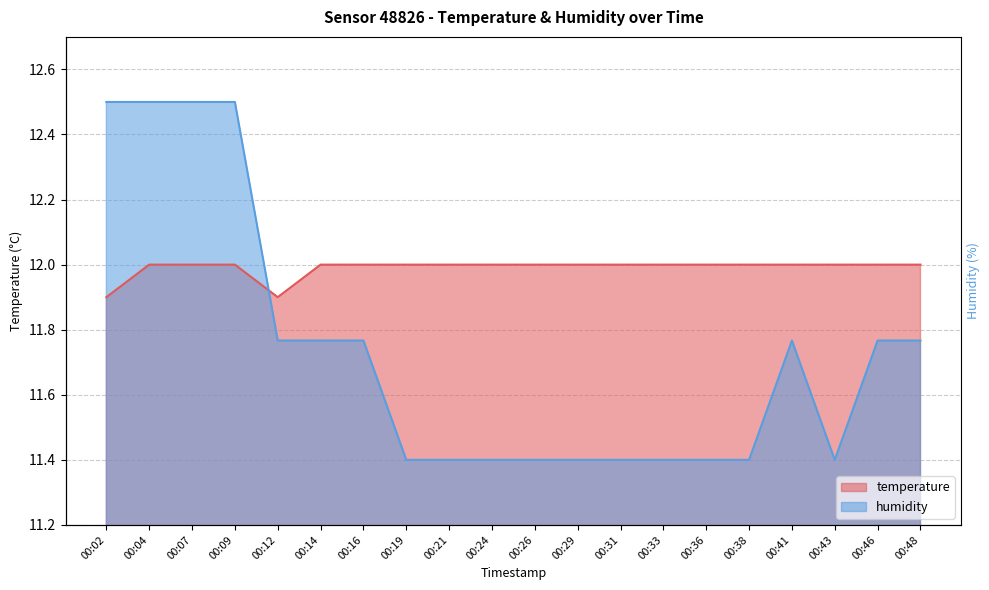

What is the greatest value displayed?

12.5